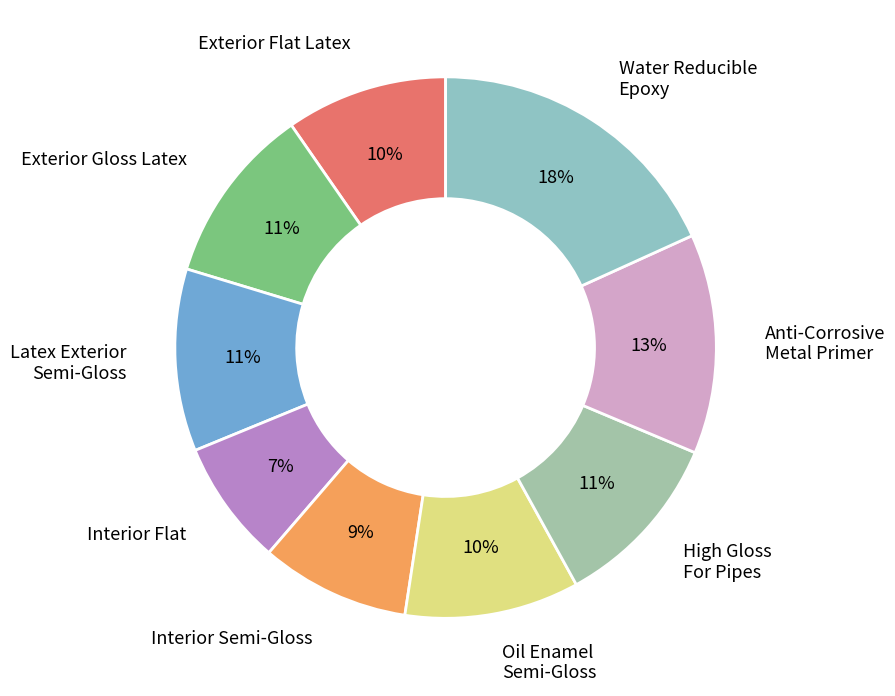

Do Anti-Corrosive Metal Primer and Water Reducible Epoxy together represent more than half of the pie?

No